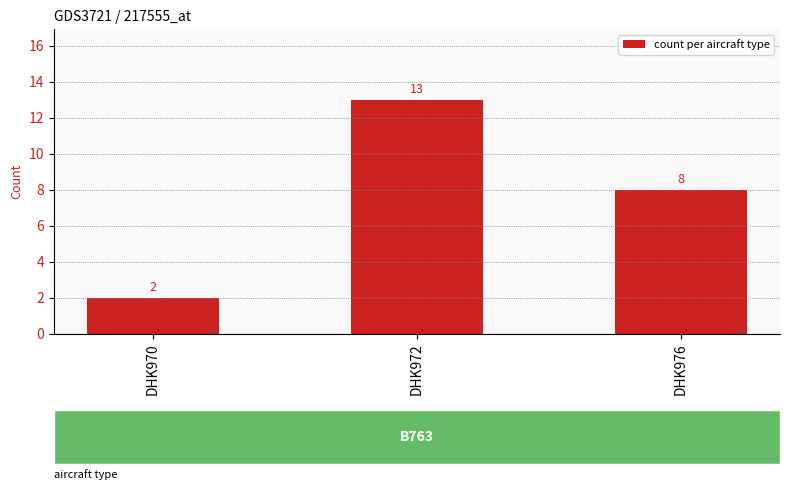

Reading right to left, what are all the values shown in this chart?

DHK976=8	DHK972=13	DHK970=2